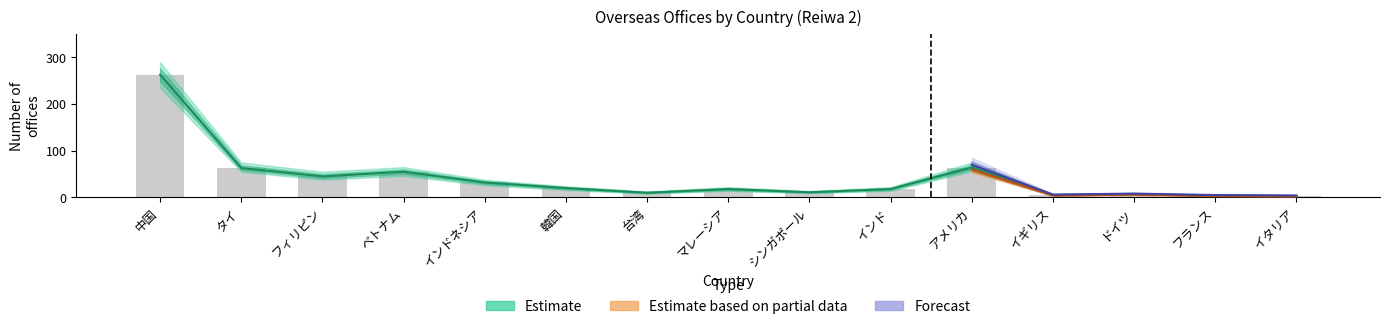

What is the difference between the second highest and minimum values in the Estimate series?

61